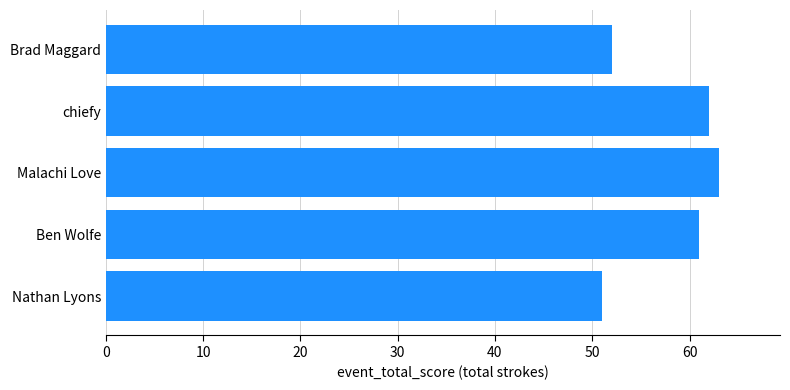

The value at Nathan Lyons is 51. True or false?

True